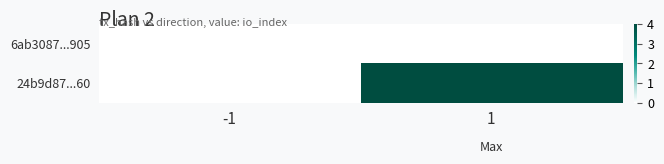

At which category is the sum across all series the highest?

1